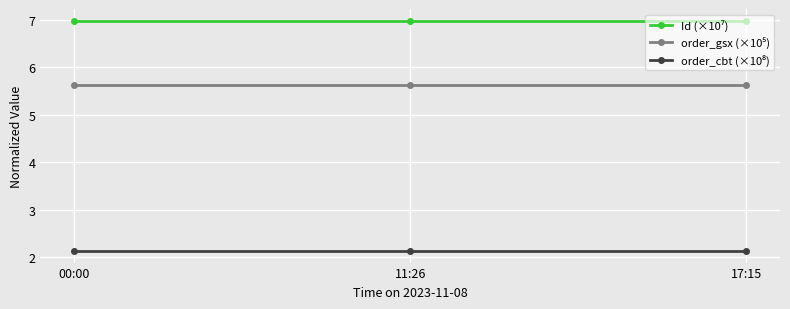

What is the maximum value shown in the chart?

7.0